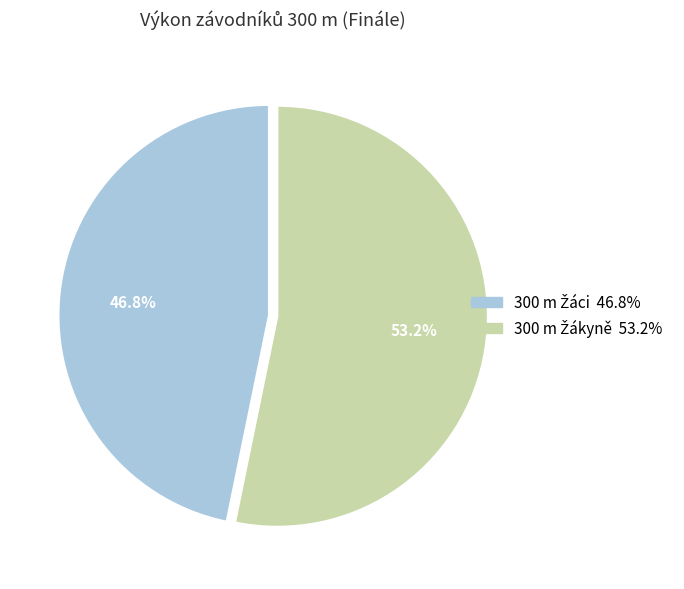

Is there any slice that represents more than half of the pie?

Yes